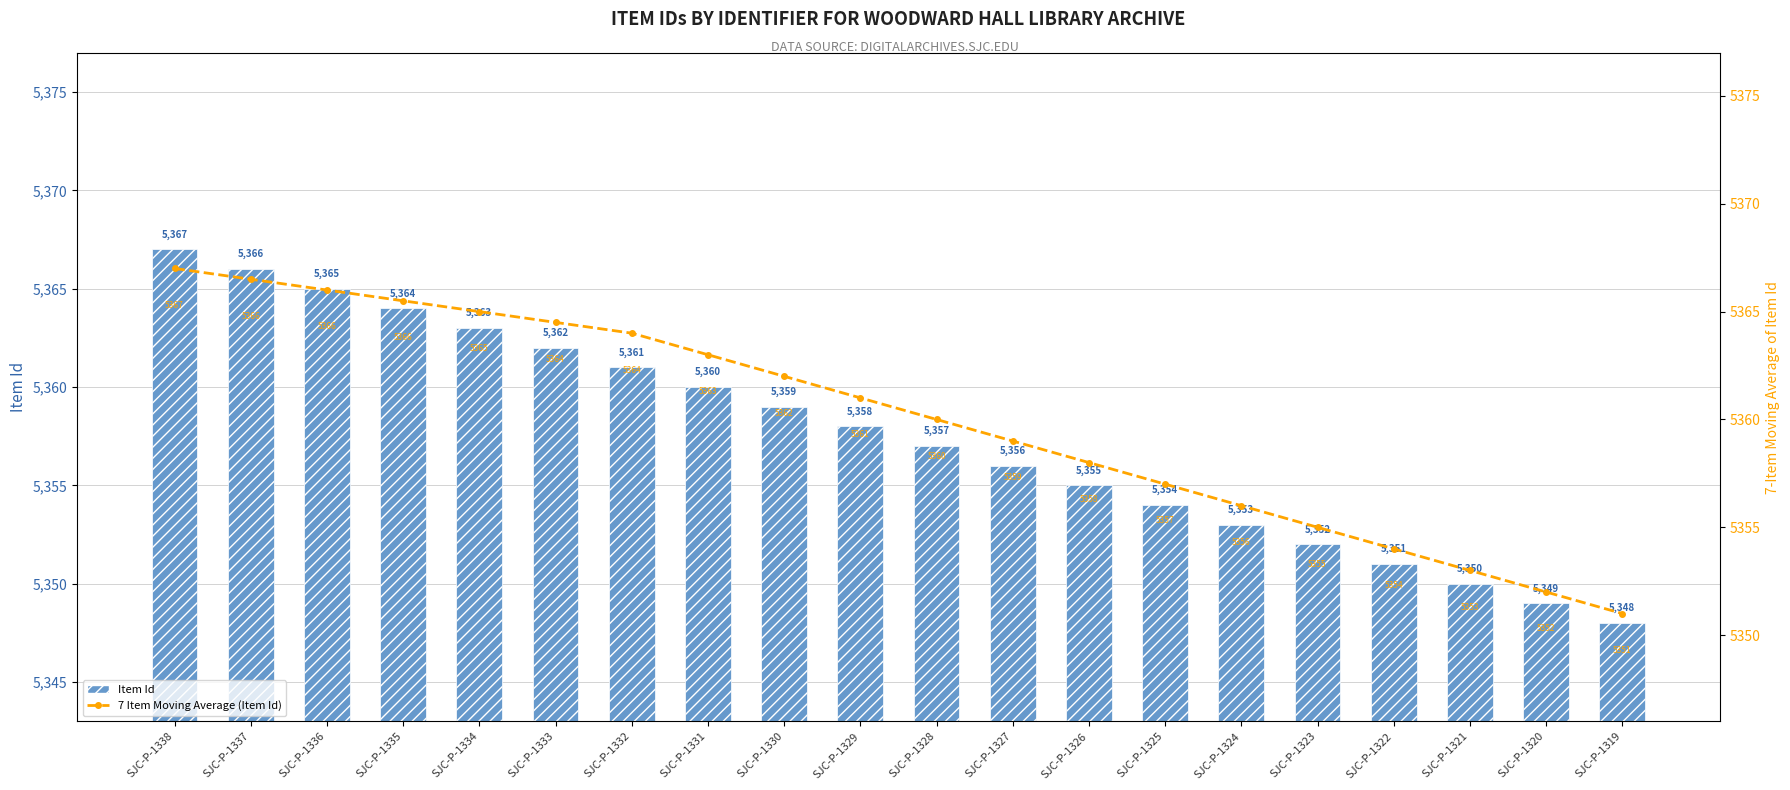

What is the value of the 7 Item Moving Average (Item Id) bar at the 18th from the left?

5353.0